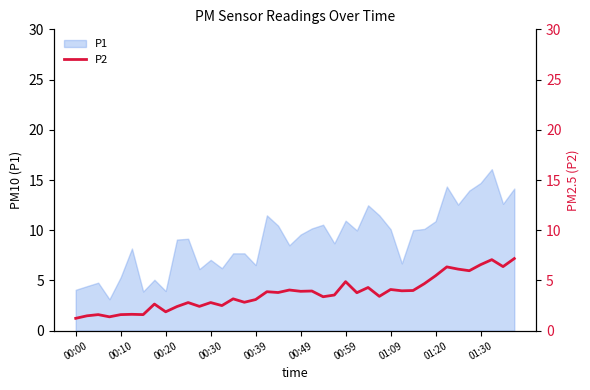

True or false: P1 has a value of 24.2 at 01:30.

False